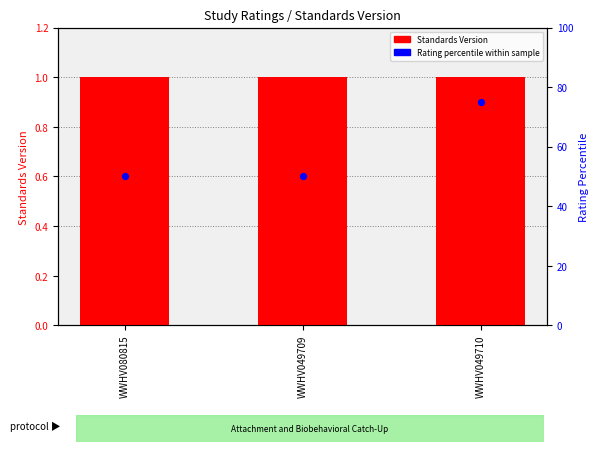

What are all the series names shown in the legend?

Standards Version, Rating percentile